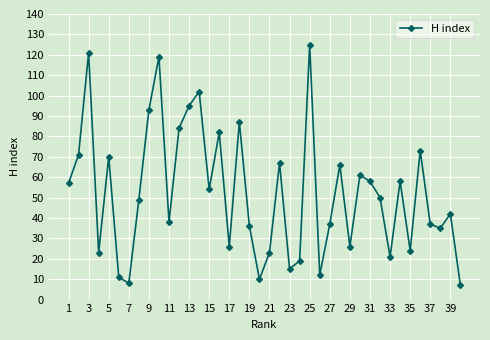

What is the minimum value shown in the chart?

7